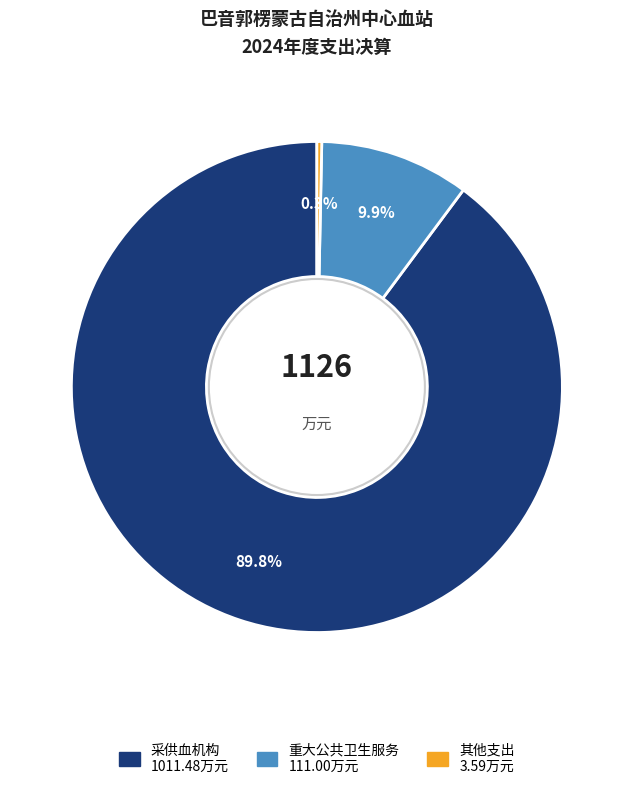

Which has a higher value, 重大公共卫生服务 or 其他支出?

重大公共卫生服务